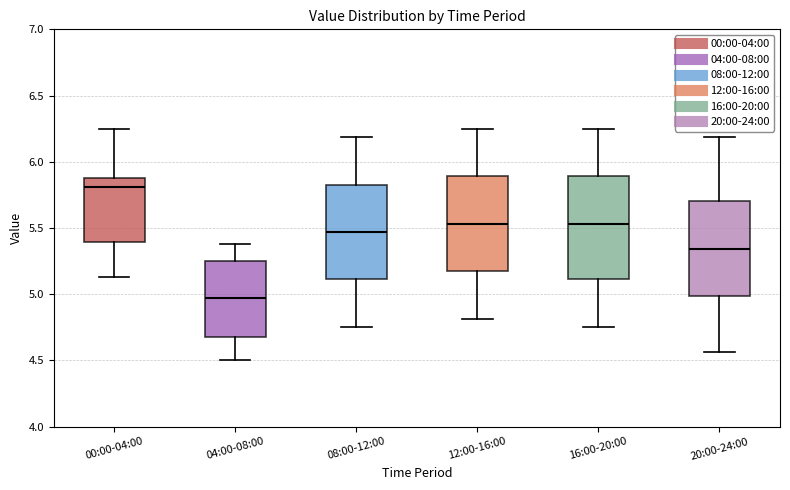

Which box is the tallest, from its lower edge to its upper edge?

16:00-20:00